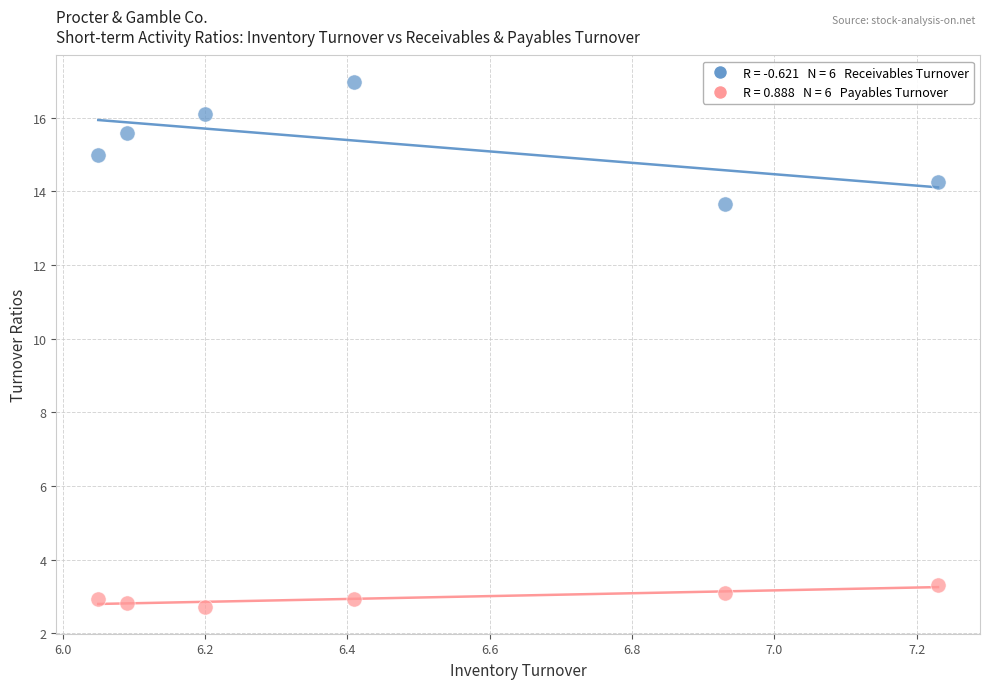

Across all series, what Y value is closest to 9?

13.7